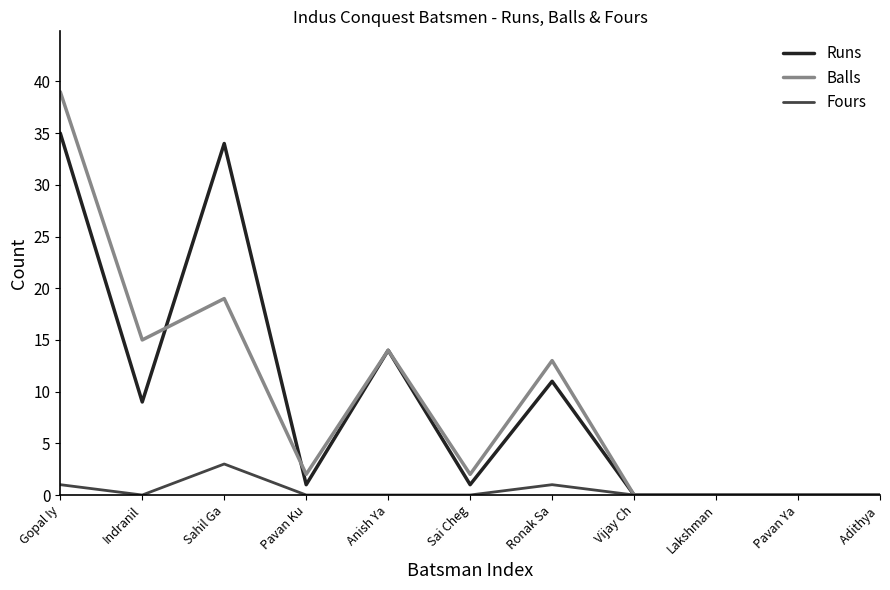

Which category has the highest value across all series?

Gopal Iy